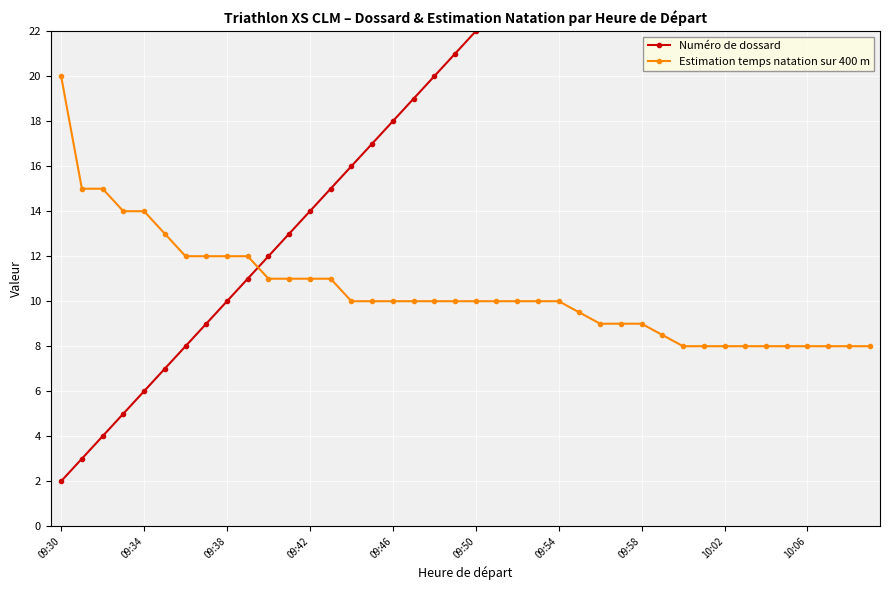

What is the difference between the highest and lowest values at 30?

24.0